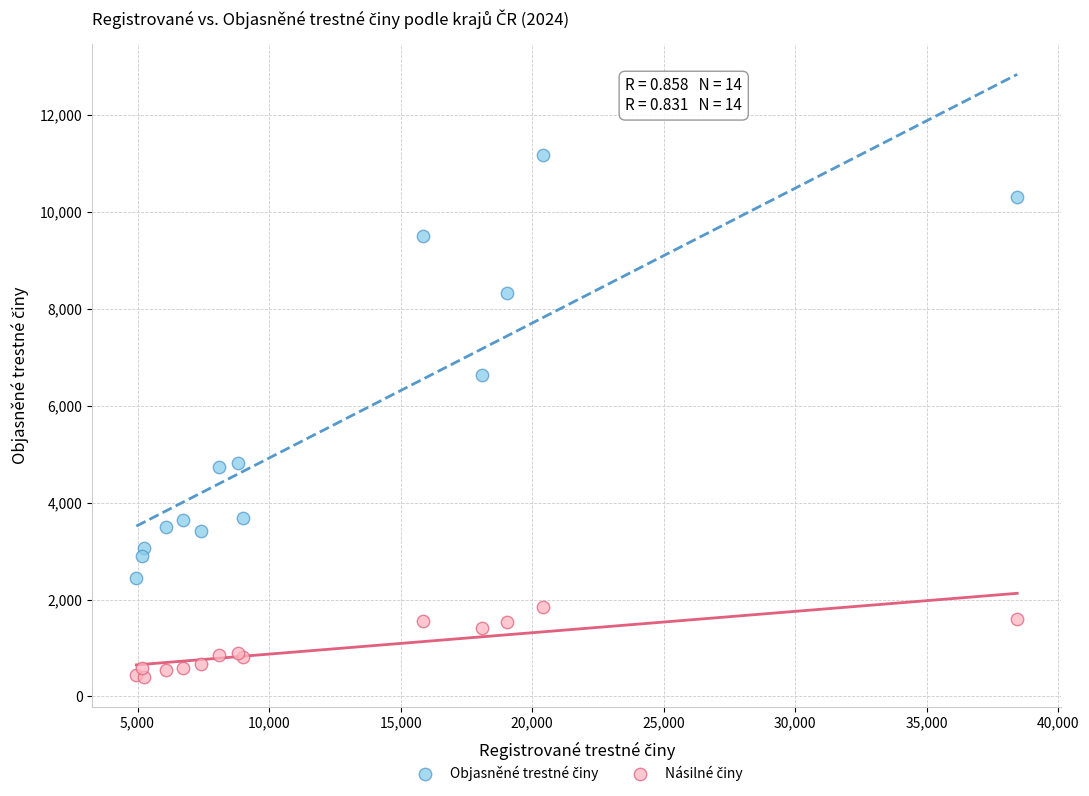

What is the X range (max minus min) for the scatter plot?

33481